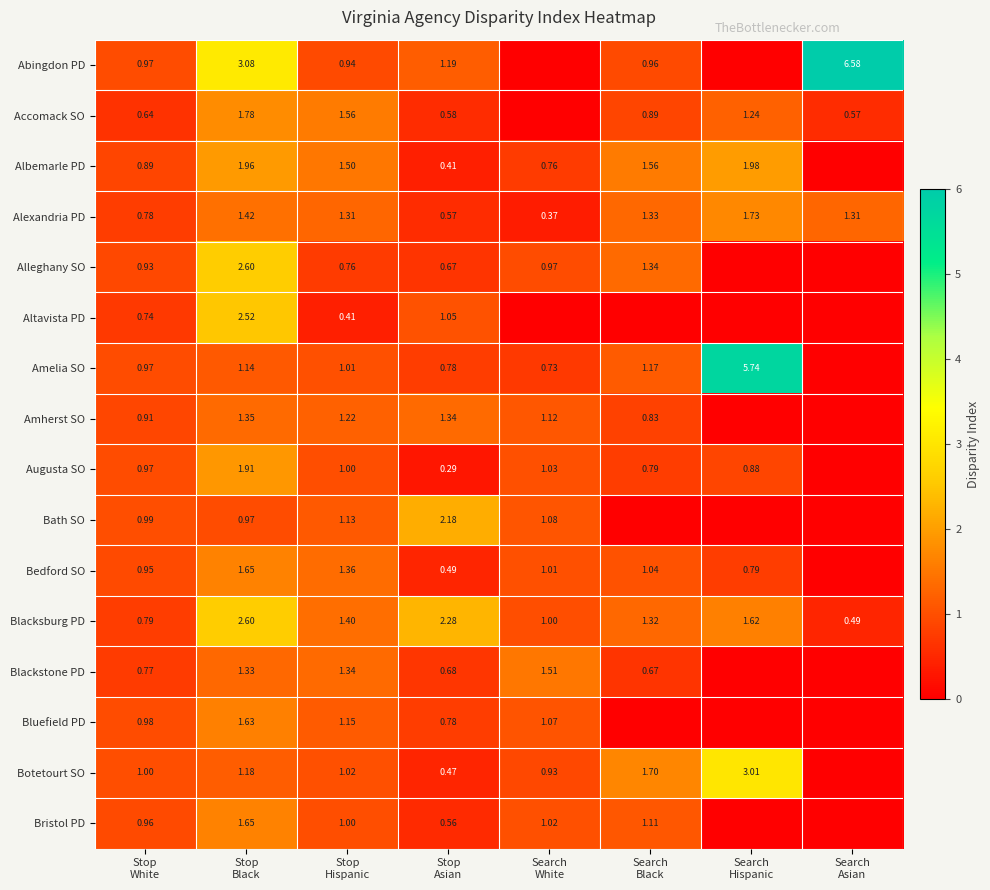

Which series has the widest spread of values?

Abingdon PD